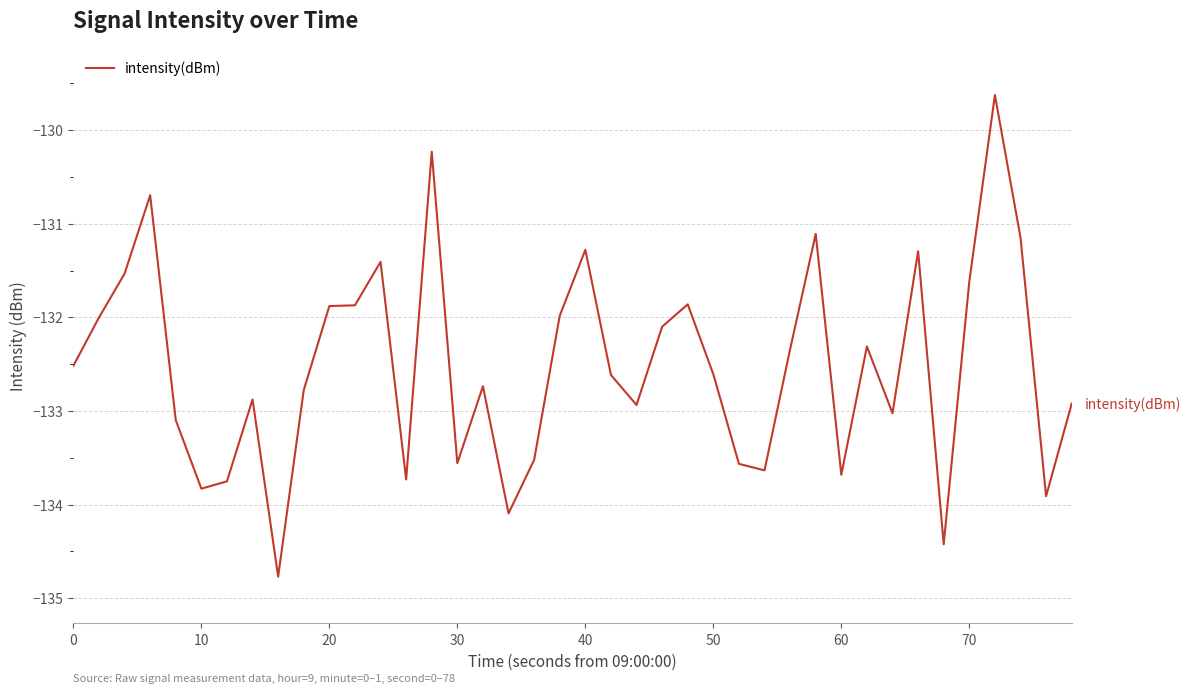

What is the difference between the maximum and second lowest values?

4.8